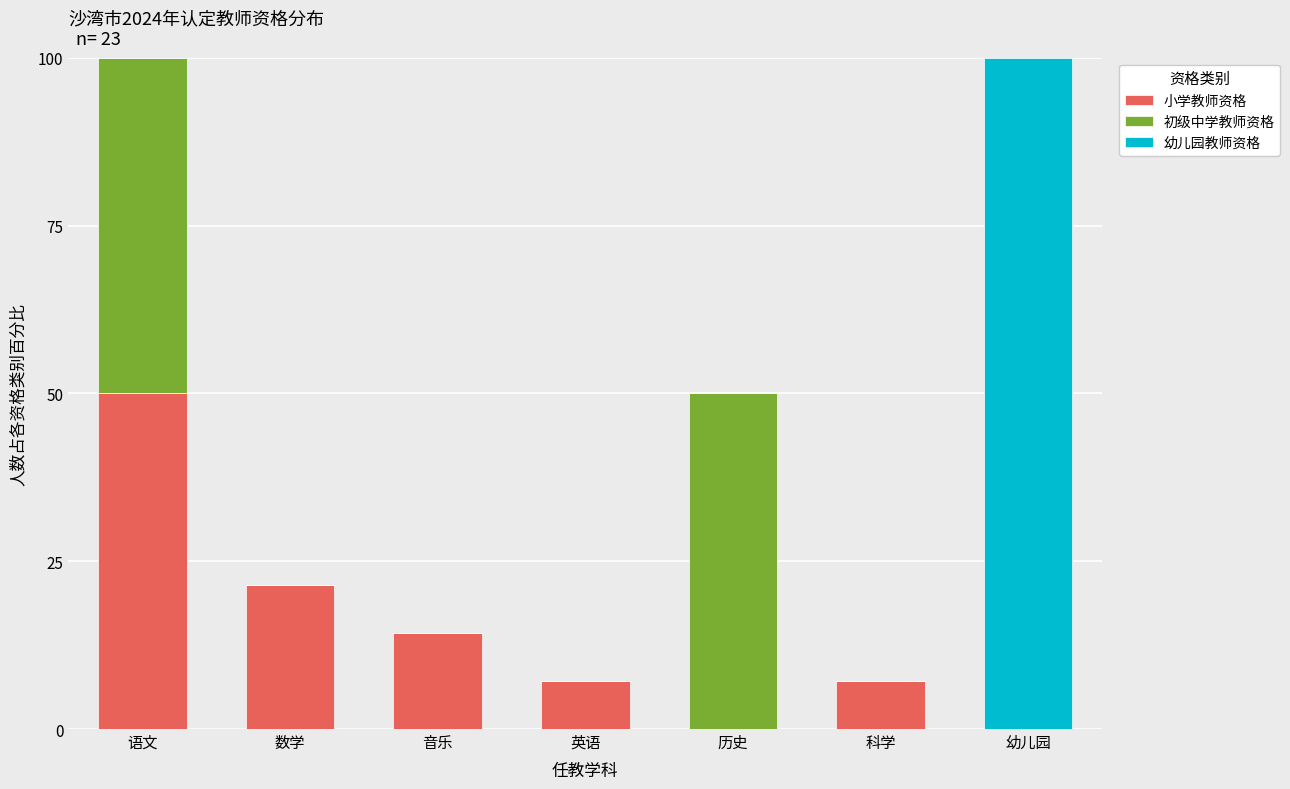

What is the highest value of the 小学教师资格 series?

50.0